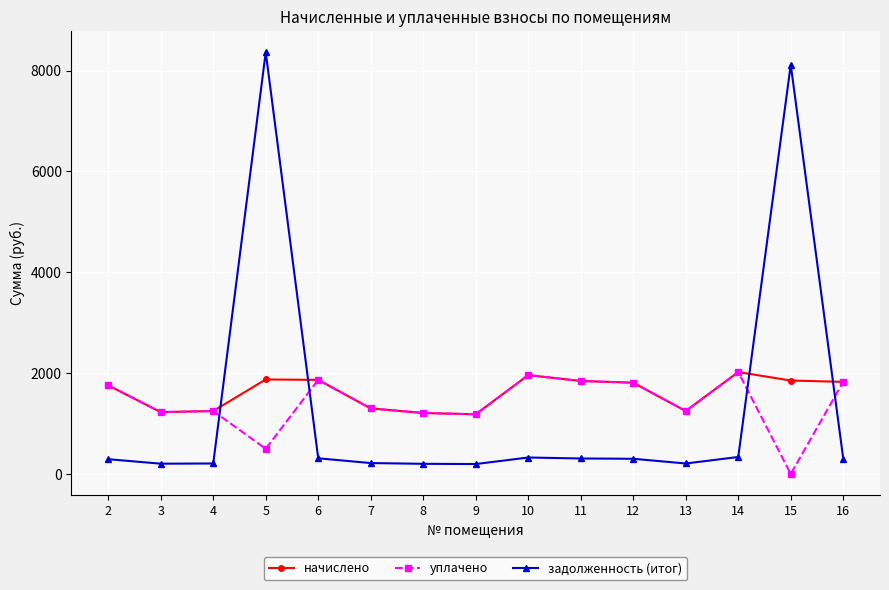

How many lines are shown in the chart?

3